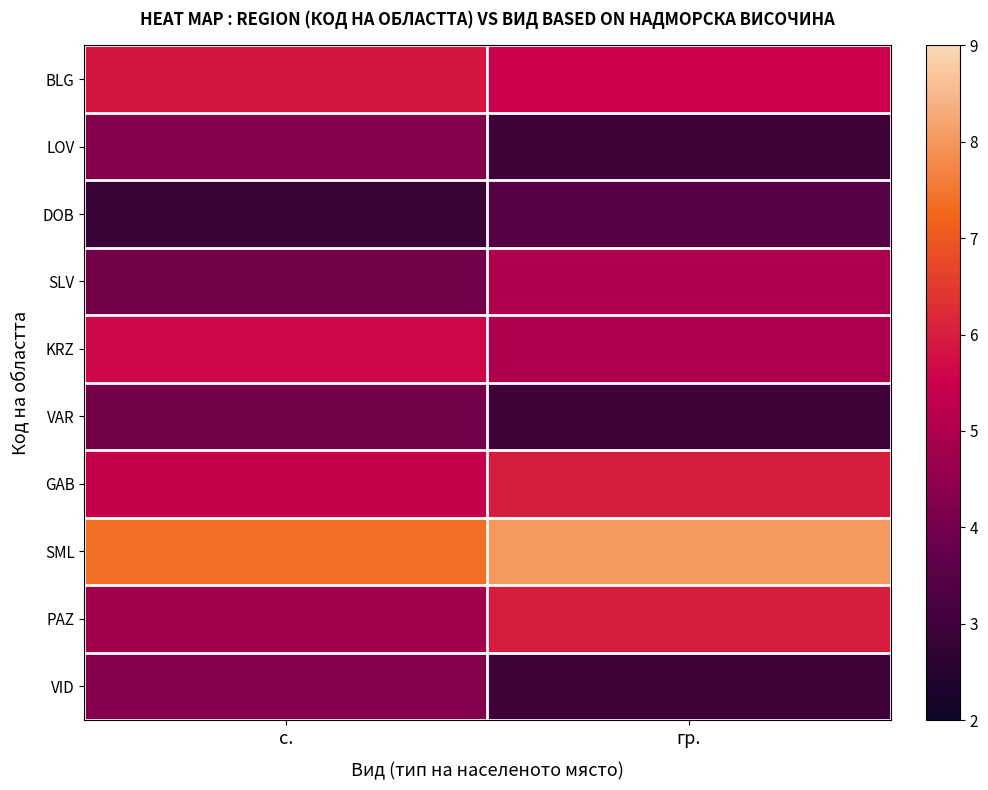

Reading right to left, list all the values displayed in this chart.

BLG: гр.=5.5	с.=5.9
LOV: гр.=3.0	с.=4.2
DOB: гр.=3.5	с.=2.9
SLV: гр.=5.0	с.=4.0
KRZ: гр.=5.0	с.=5.6
VAR: гр.=3.0	с.=4.0
GAB: гр.=6.0	с.=5.4
SML: гр.=8.0	с.=7.4
PAZ: гр.=6.0	с.=4.8
VID: гр.=3.0	с.=4.2